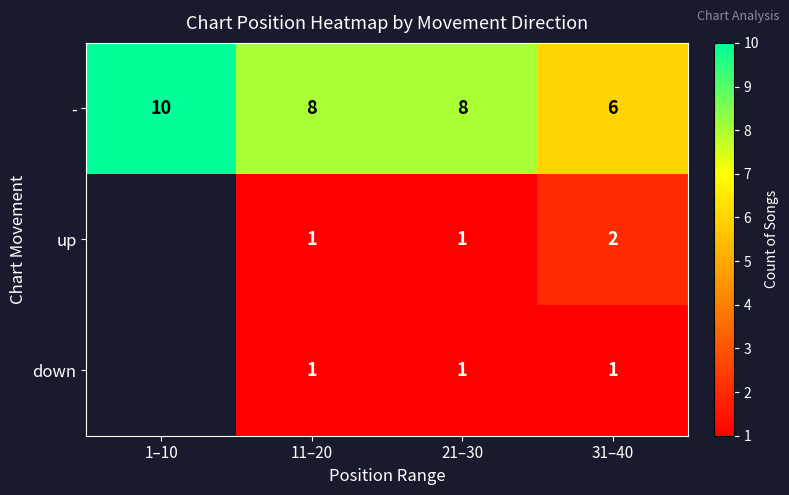

How many values in the - series are below 8?

1